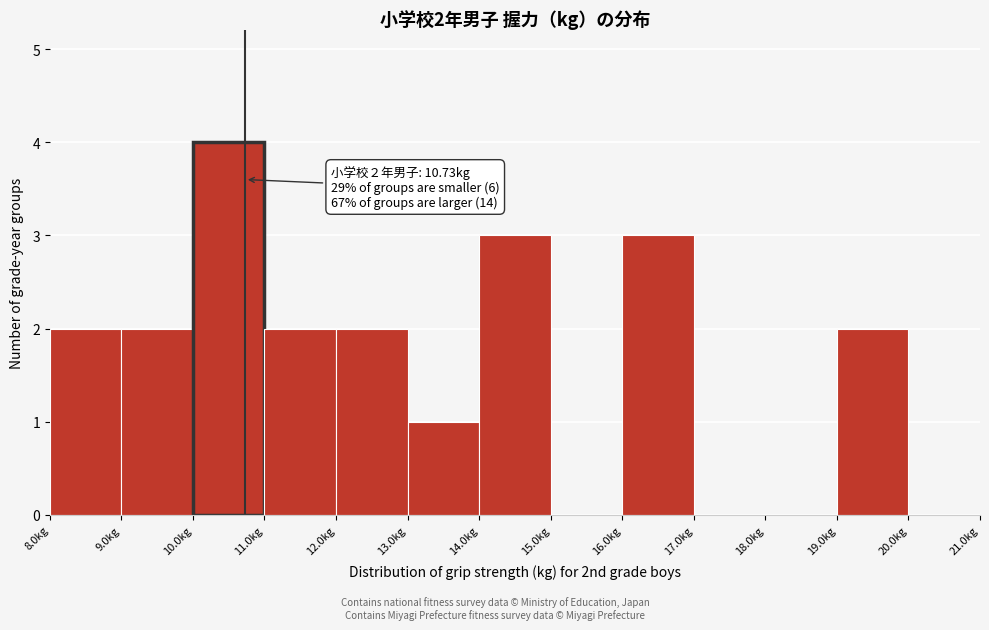

Which range on the x-axis has the tallest bar?

10 to 11